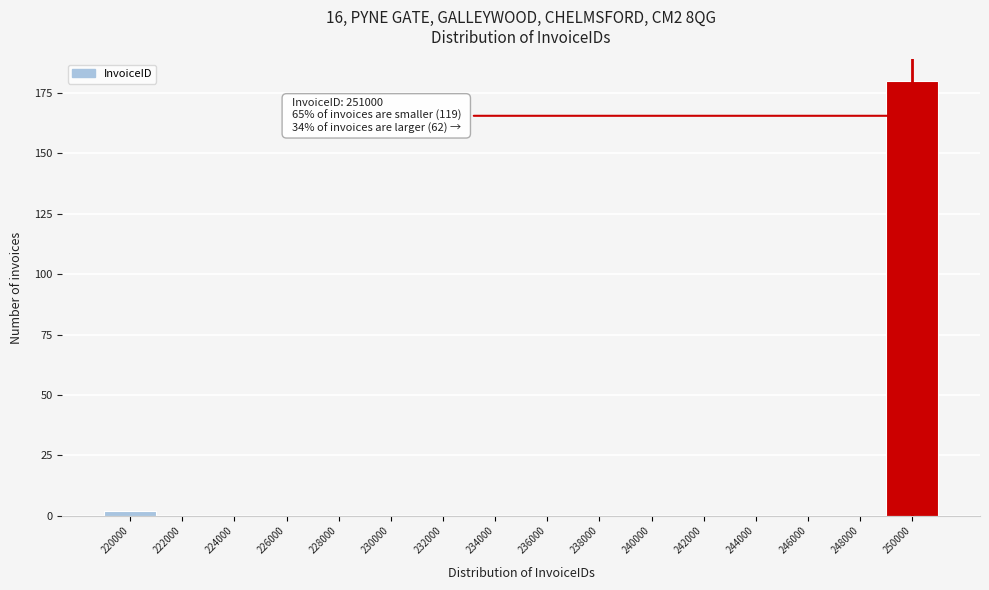

Reading left to right, list all the values displayed in this chart.

220000=2	222000=0	224000=0	226000=0	228000=0	230000=0	232000=0	234000=0	236000=0	238000=0	240000=0	242000=0	244000=0	246000=0	248000=0	250000=180